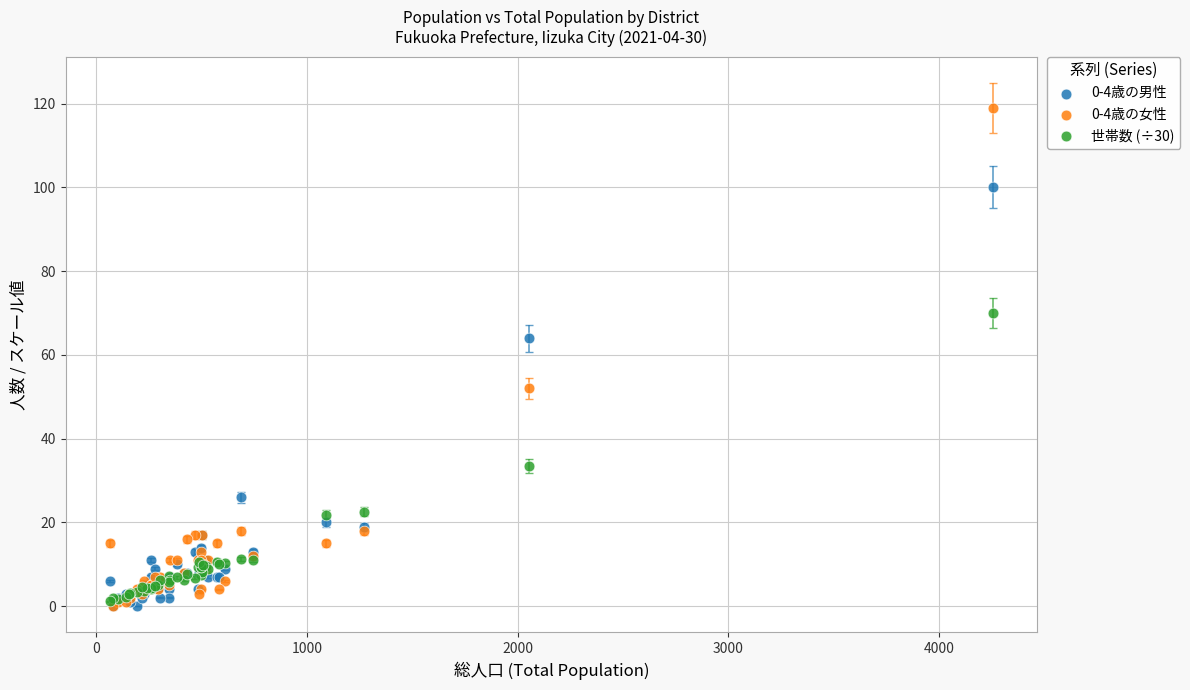

Which series has the widest spread of Y values?

0-4歳の女性